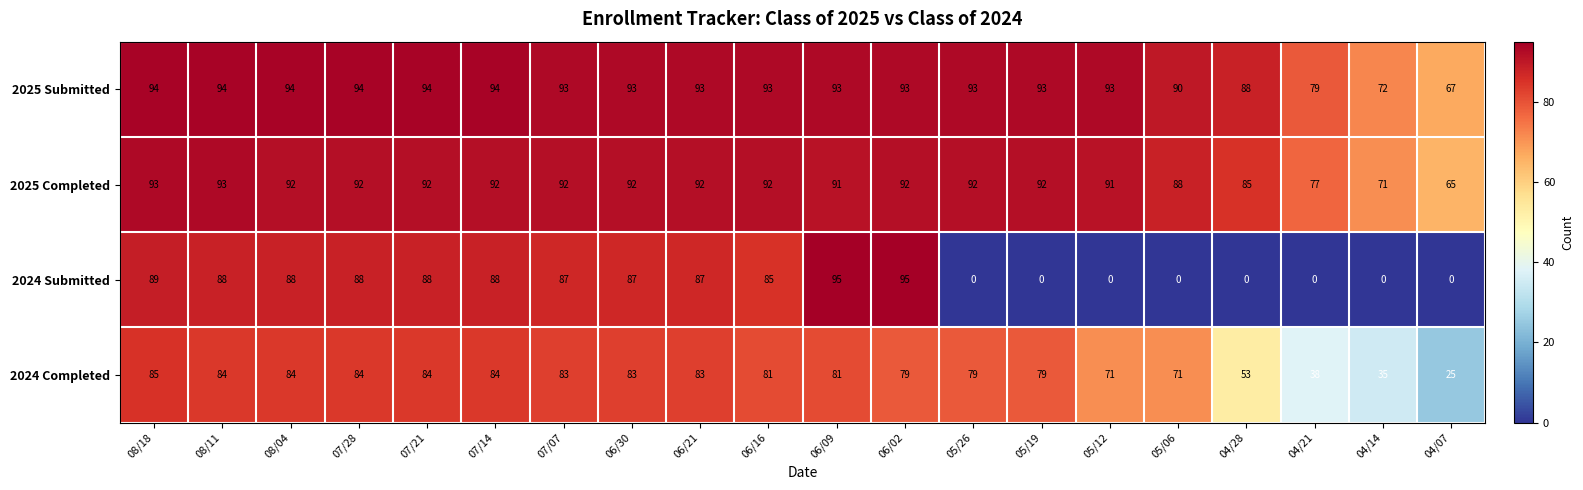

What is the maximum value for 2024 Submitted?

95